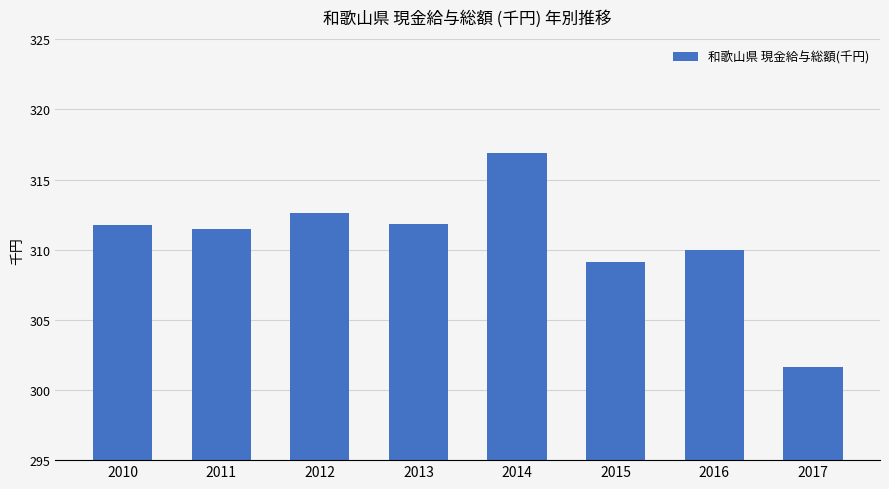

The value at 2013 is 416.2. True or false?

False